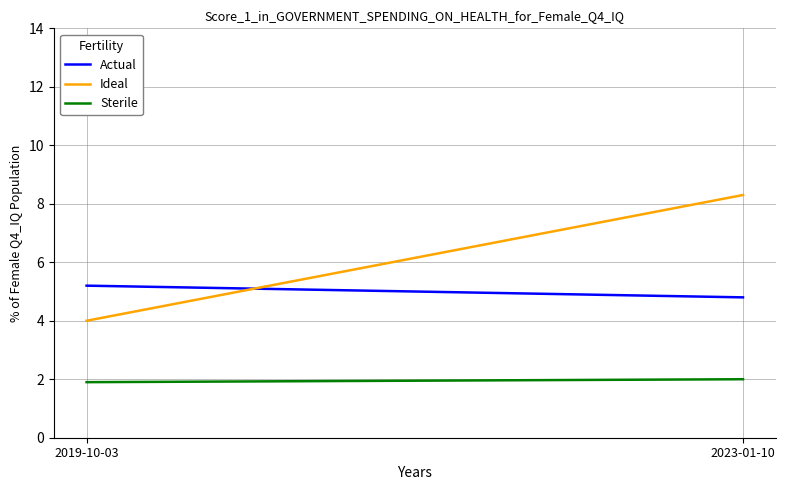

What is the difference between the highest and lowest values at 2023-01-10?

6.3